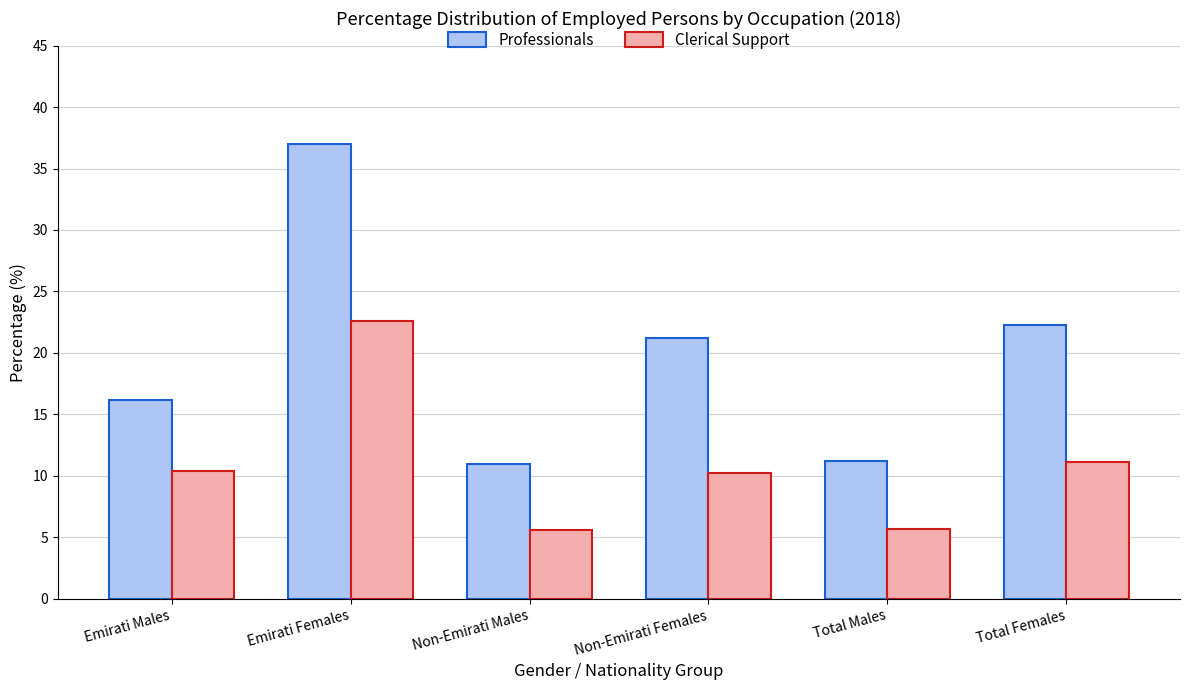

What is the minimum value for Clerical Support?

5.6